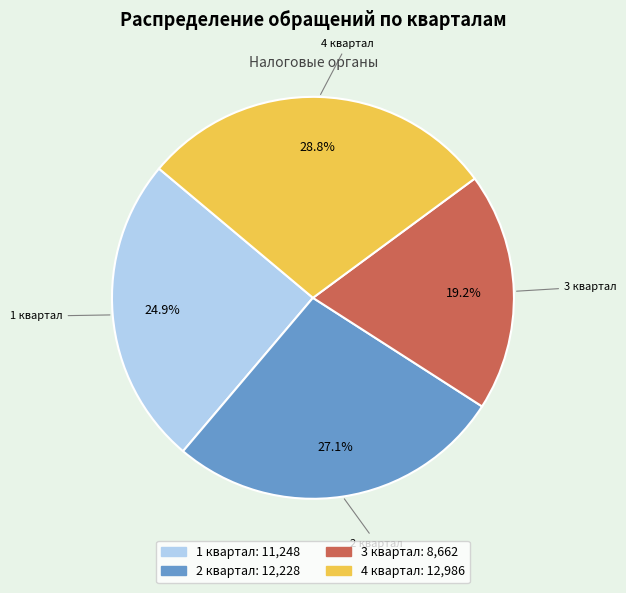

What is the smallest slice in the pie chart?

3 квартал